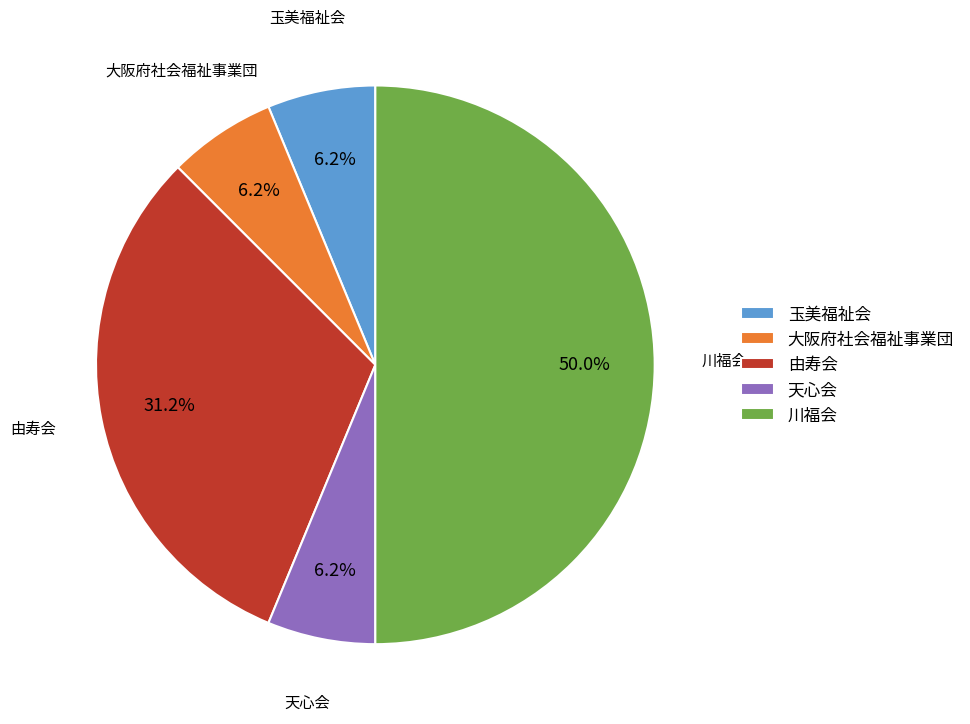

How many segments does this pie chart have?

5